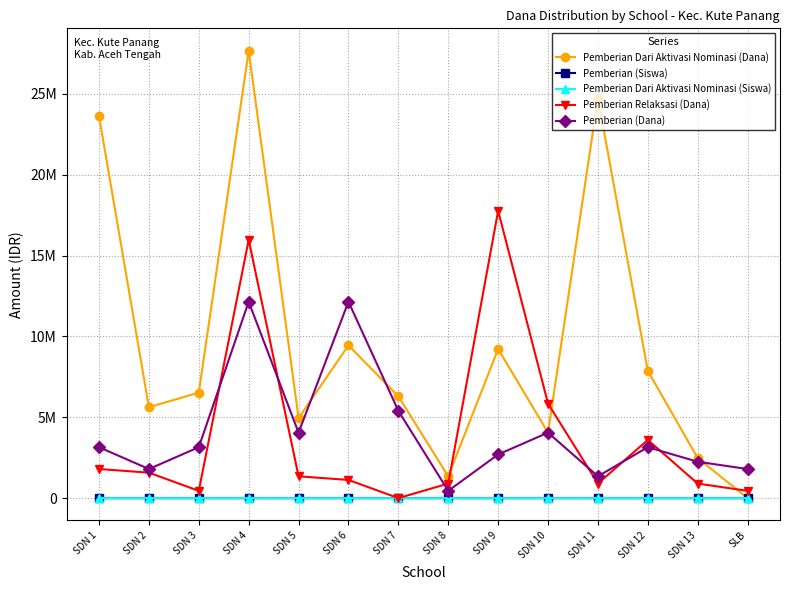

Is this an area chart (filled region under the line)?

No